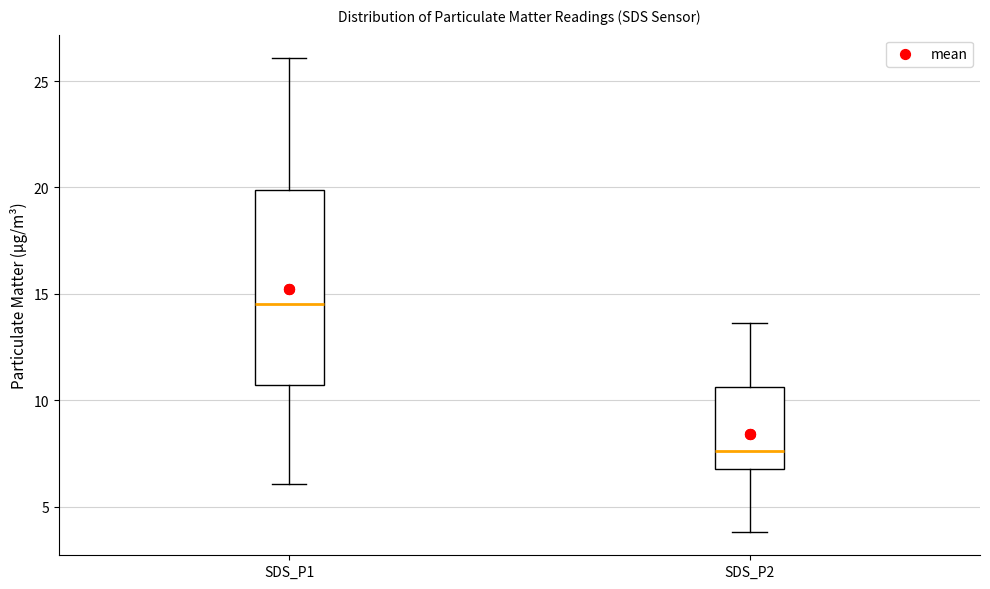

Reading left to right, read every box against the y-axis: the position of its median line, the range the box covers, and the ends of its whiskers. The values are not printed on the chart, so give them approximately, as read against the axis.

SDS_P1: median 14.5, box 10.5 to 20.0, whiskers 6.0 to 26.0
SDS_P2: median 7.5, box 7.0 to 10.5, whiskers 4.0 to 13.5